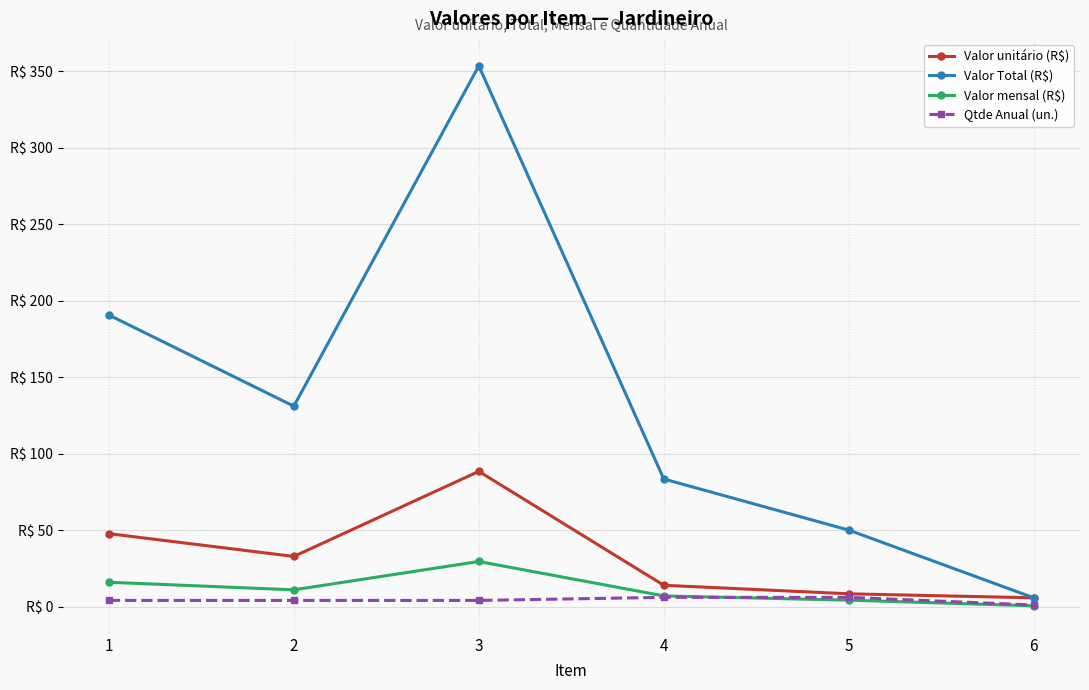

Which series has the largest total across all categories?

Valor Total (R$)